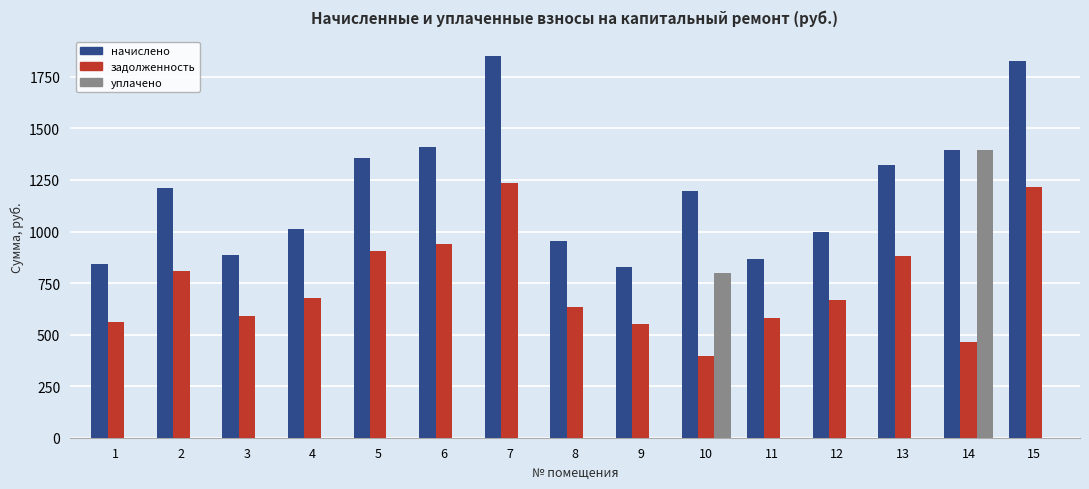

Which series has the largest total across all categories?

начислено